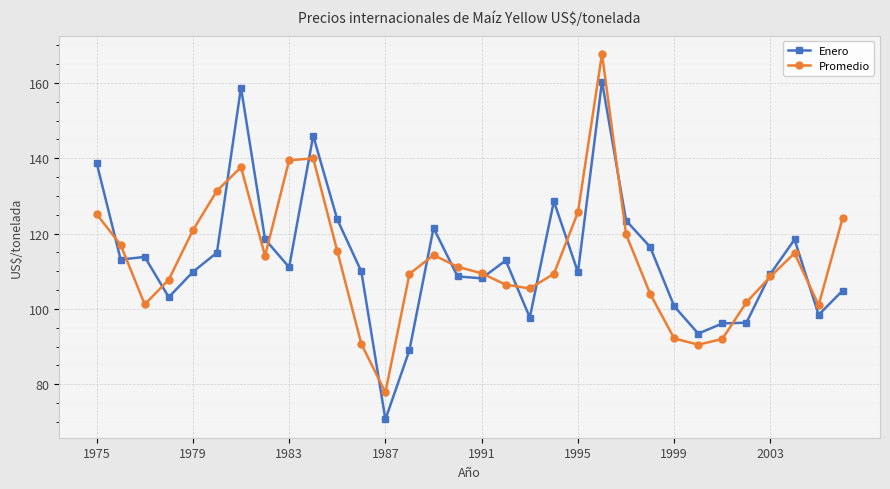

What is the minimum value shown in the chart?

70.7